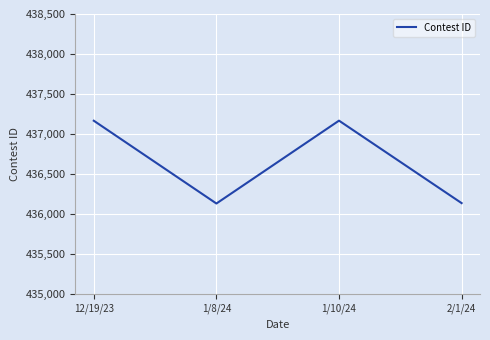

The value at 2/1/24 is 195041. True or false?

False